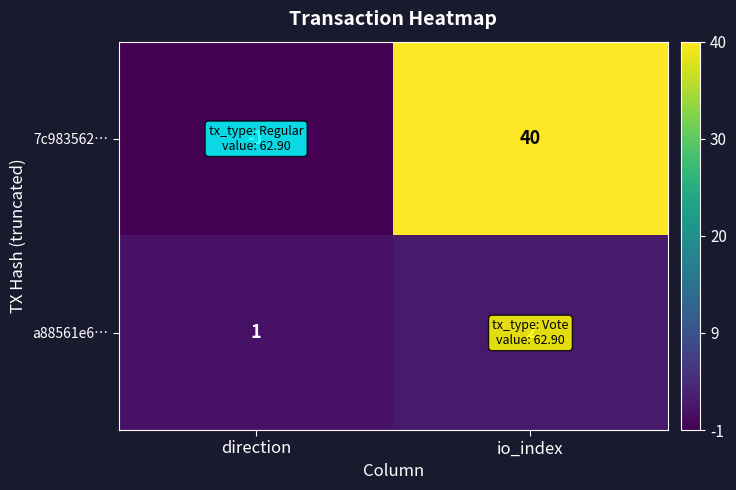

What is the sum of all 7c983562… values?

39